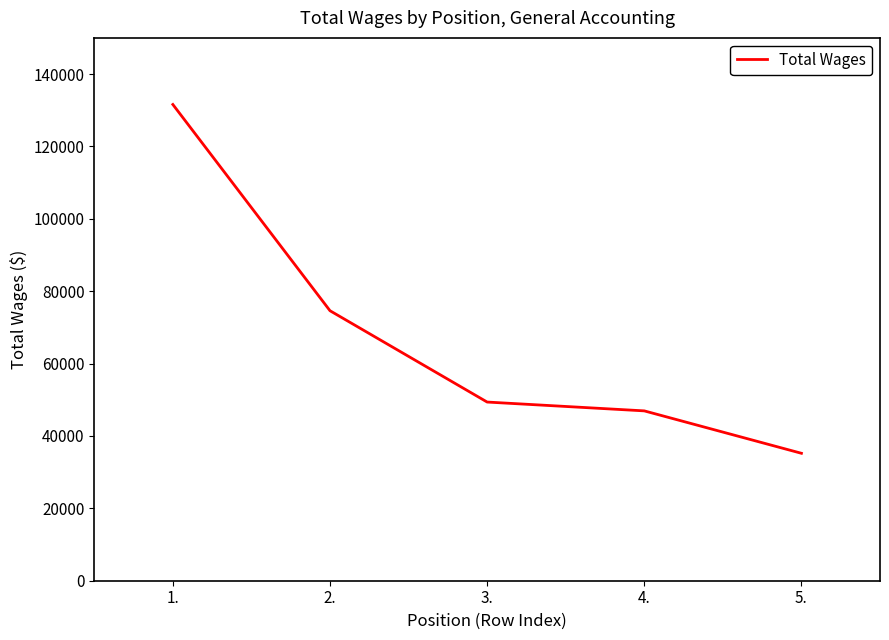

The value at 4. is 46933. True or false?

True